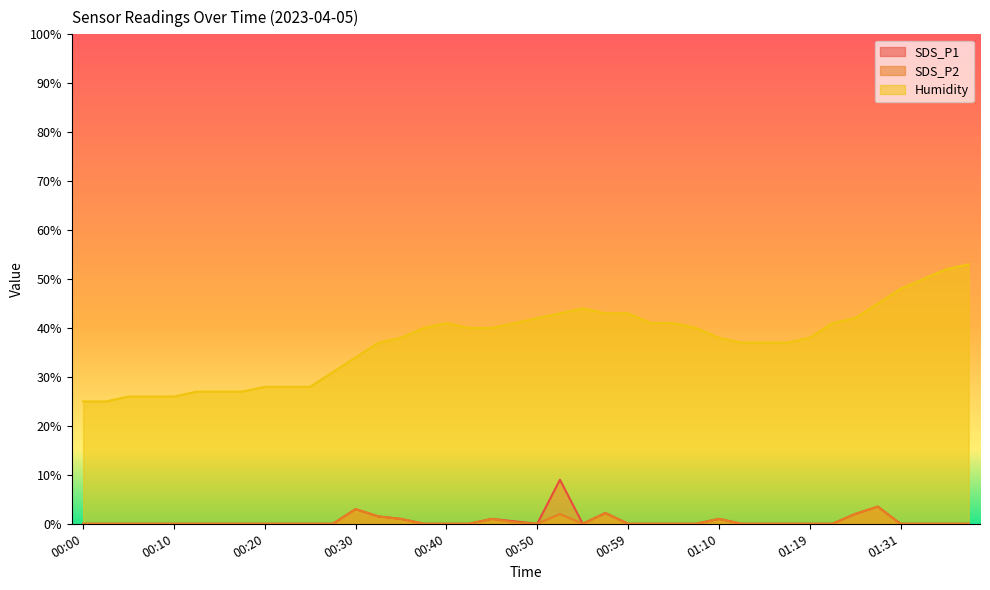

What is the total value across all series at 00:50?

42.0